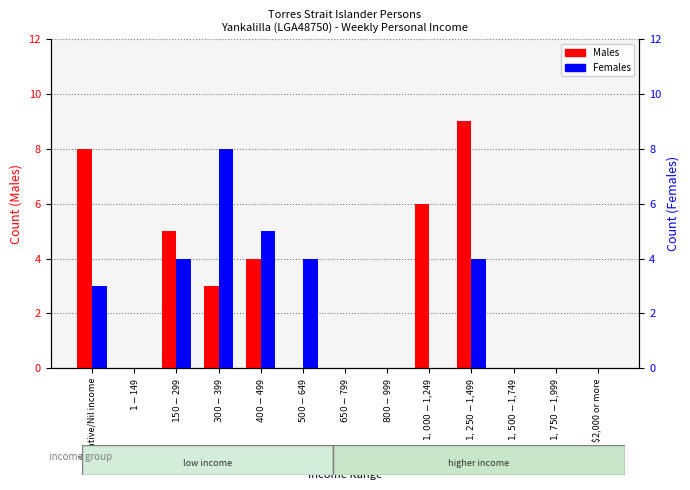

Reading left to right, transcribe all the data shown in this chart.

Males: 8	0	5	3	4	0	0	0	6	9	0	0	0
Females: 3	0	4	8	5	4	0	0	0	4	0	0	0